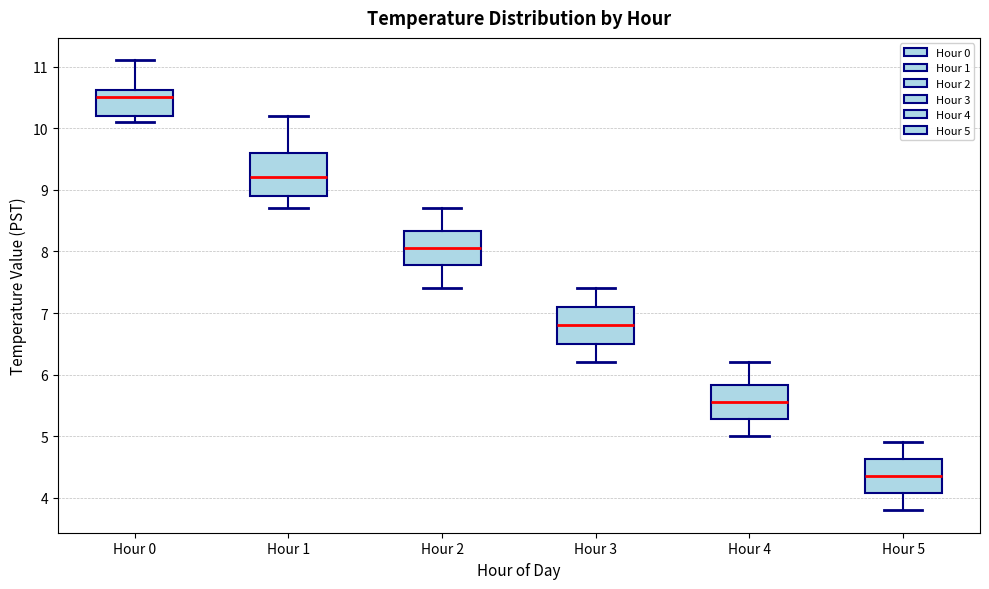

Which box's median line is the highest?

Hour 0